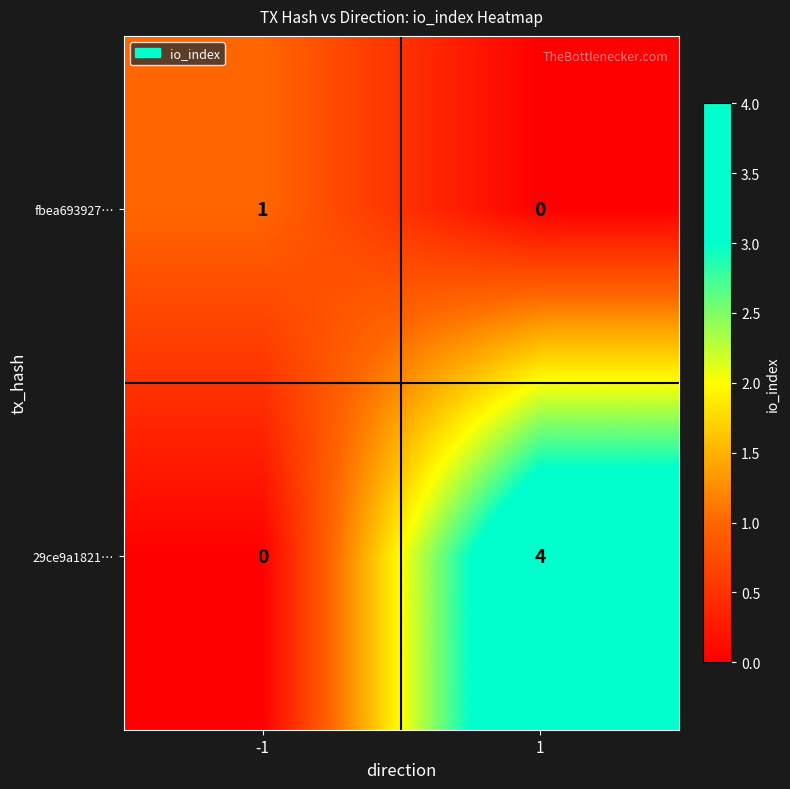

What is the spread (max minus min) of values at 1?

4